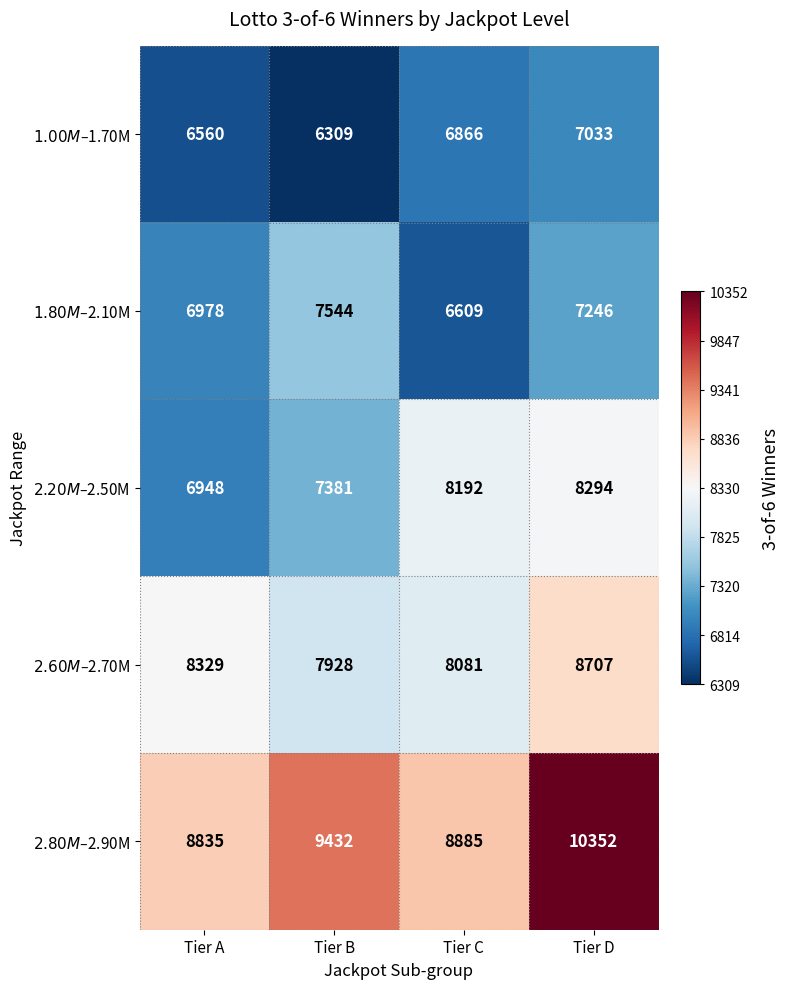

Which series changed the most between Tier A and Tier B?

$2.80M–$2.90M